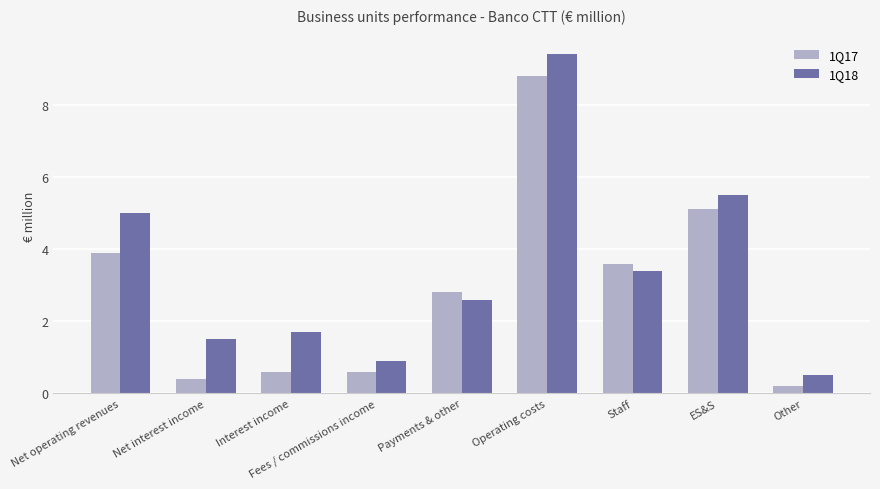

Which series has the largest total across all categories?

1Q18